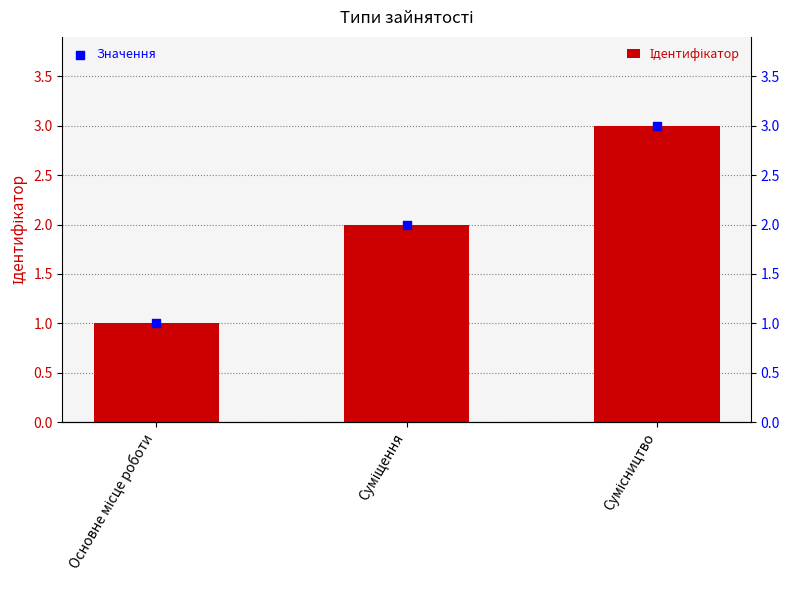

Which series has the widest spread of Y values?

Ідентифікатор